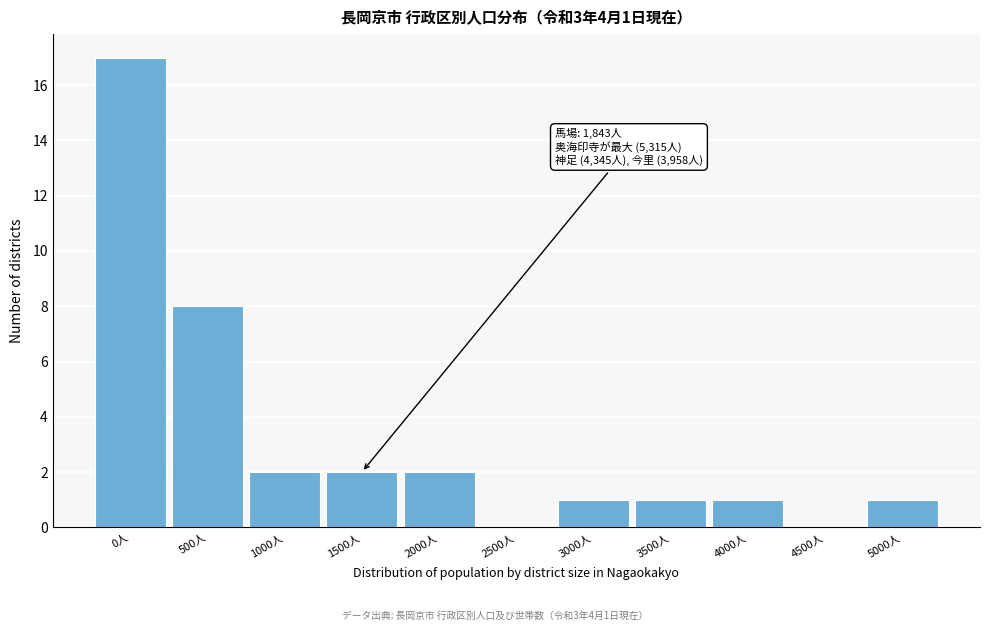

Reading left to right, what are all the values shown in this chart?

0人=17	500人=8	1000人=2	1500人=2	2000人=2	2500人=0	3000人=1	3500人=1	4000人=1	4500人=0	5000人=1